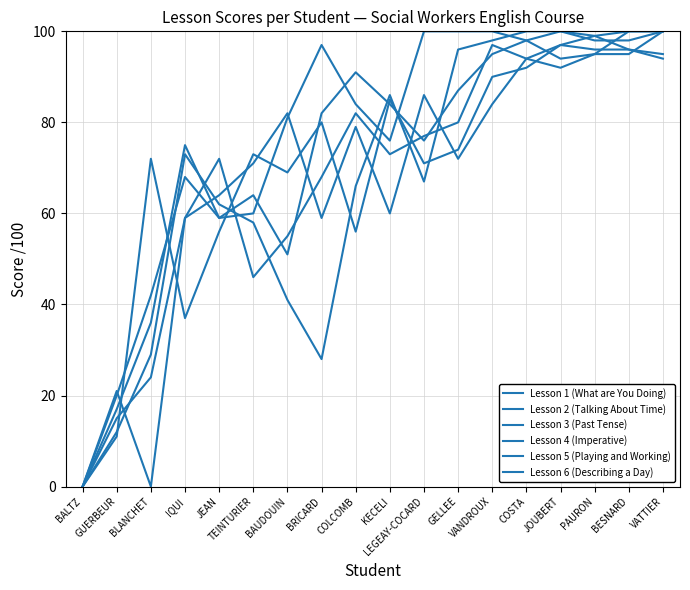

Does the chart have visible grid lines?

Yes